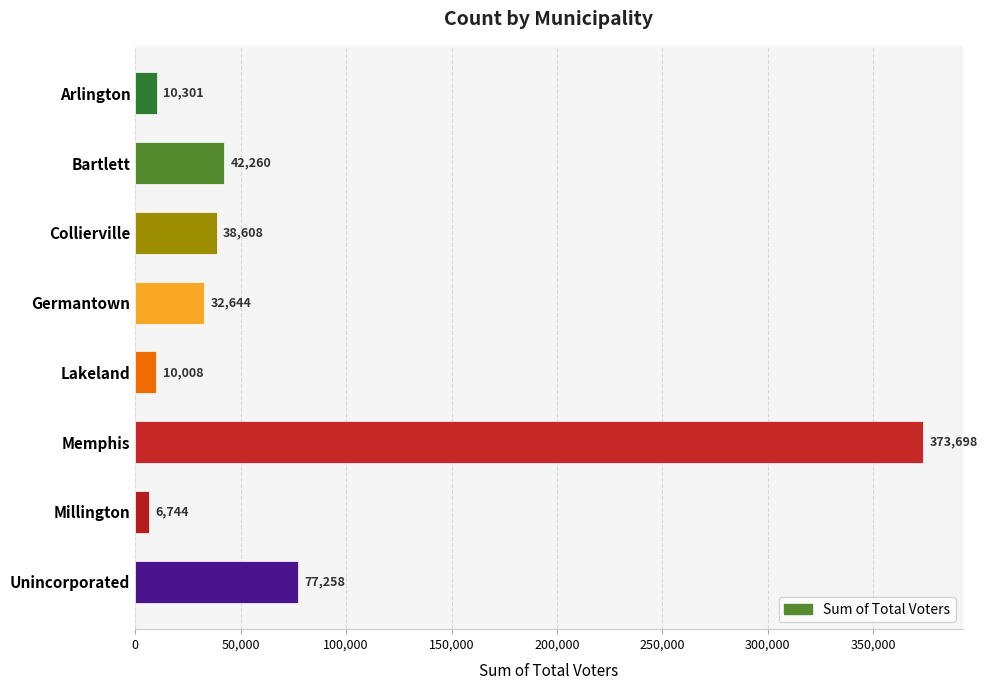

What is the label of the 7th bar from the bottom?

Bartlett